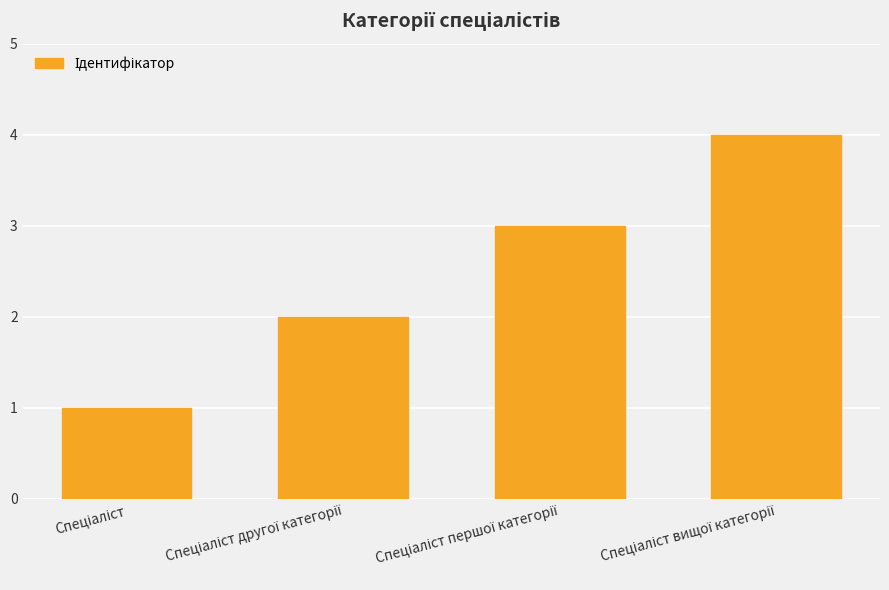

What is the difference between the maximum and minimum values?

3